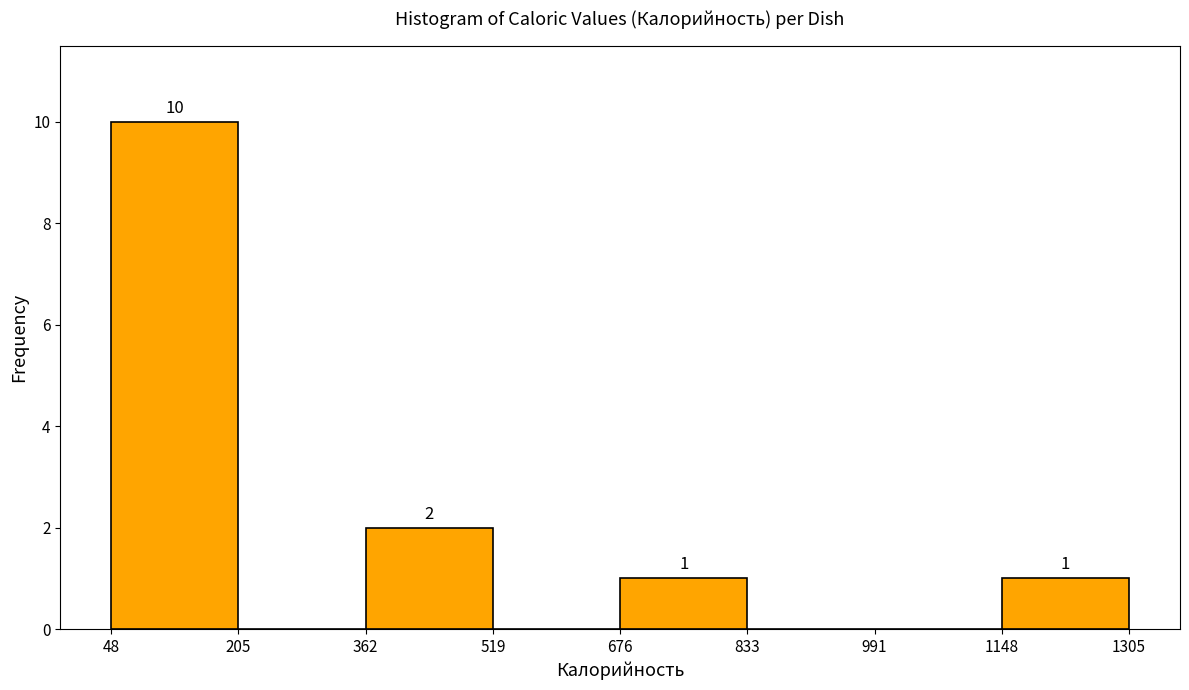

Over which range of the x-axis is the bar tallest?

48 to 205